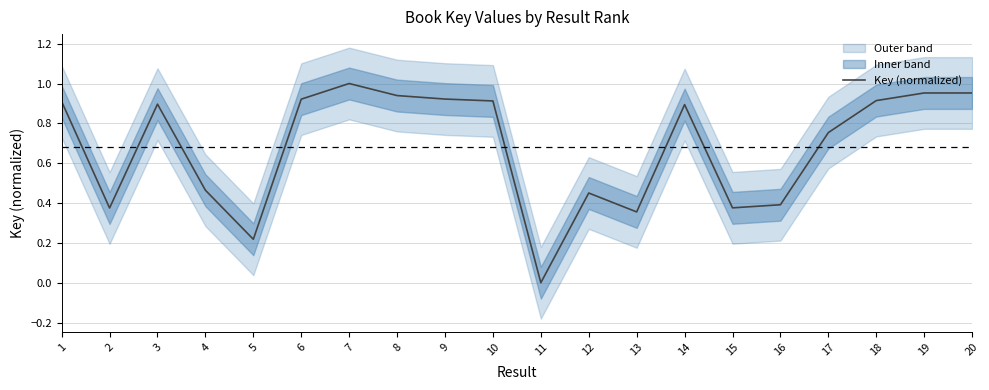

How many interior local valleys (lower than both neighbors) does the data have?

5